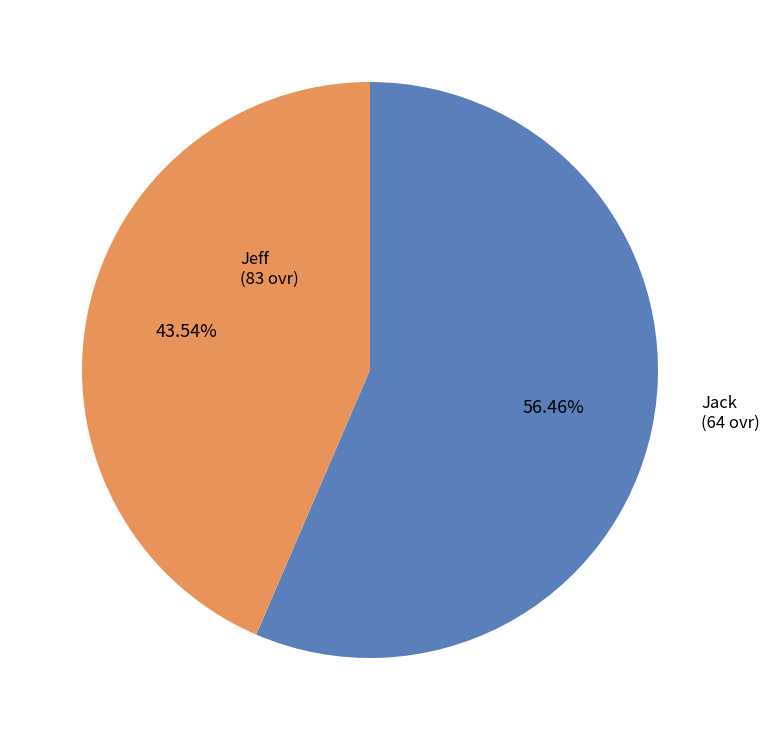

What percentage is the Jeff slice, to the nearest percent?

56%